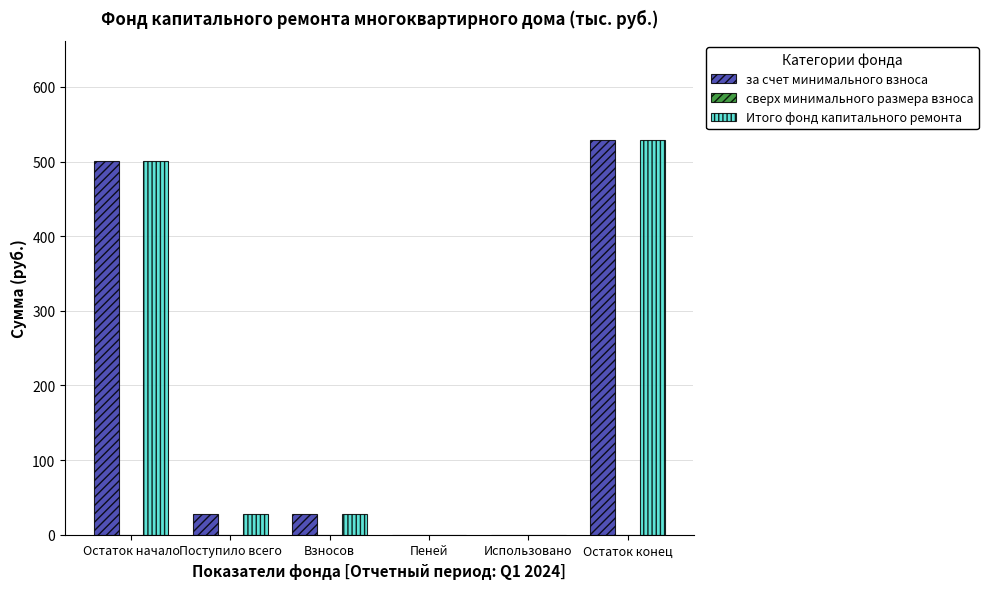

What is the sum of the за счет минимального взноса values at Пеней and Остаток конец?

529.4